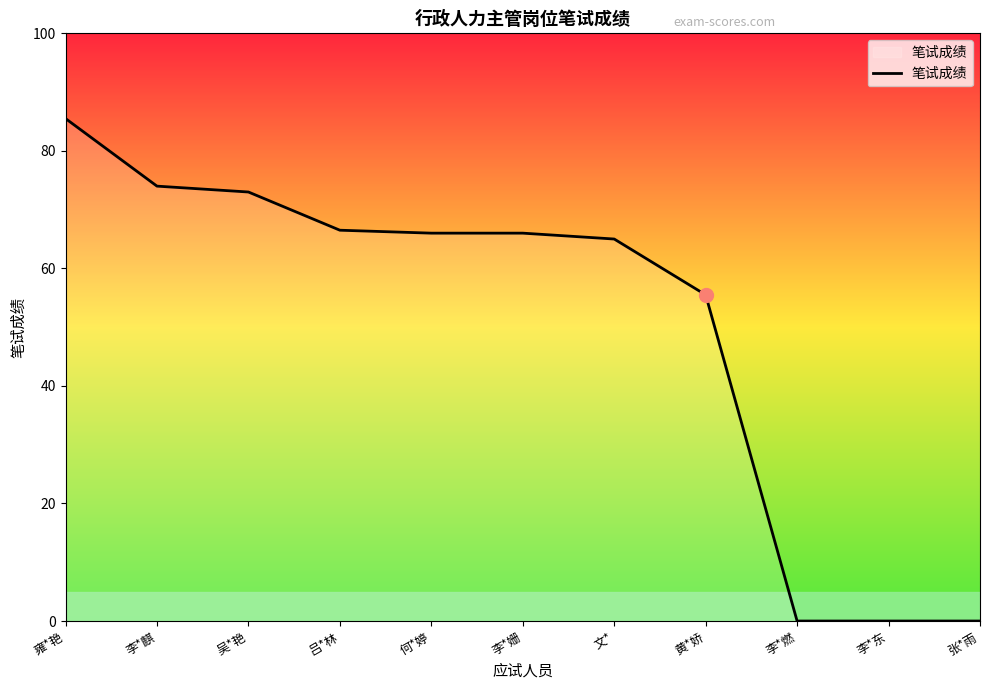

What is the difference between the maximum and minimum values?

85.5